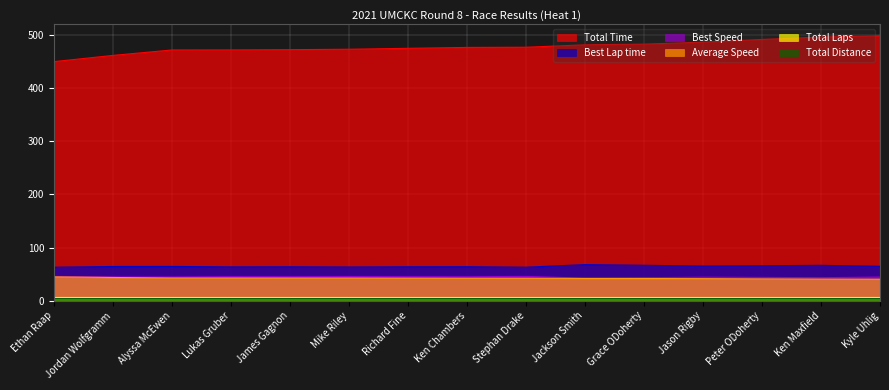

What is the difference between the highest and lowest values at Mike Riley?

467.6